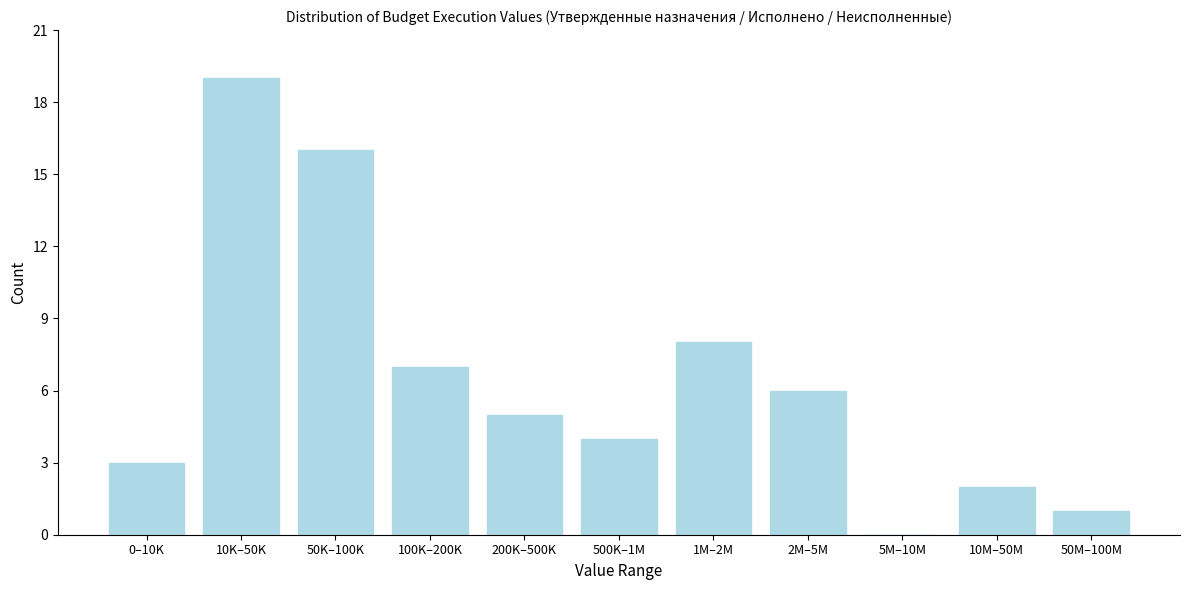

Reading right to left, what are all the values shown in this chart?

50M–100M=1	10M–50M=2	5M–10M=0	2M–5M=6	1M–2M=8	500K–1M=4	200K–500K=5	100K–200K=7	50K–100K=16	10K–50K=19	0–10K=3